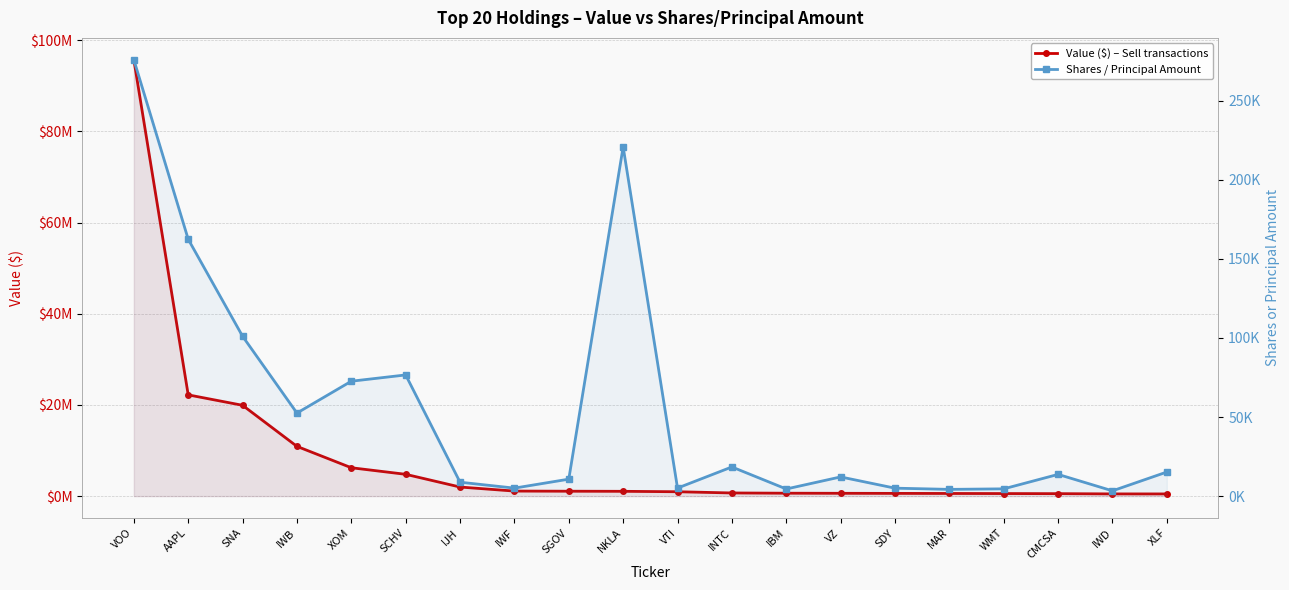

How many data points in Shares / Principal Amount are less than 13730?

10